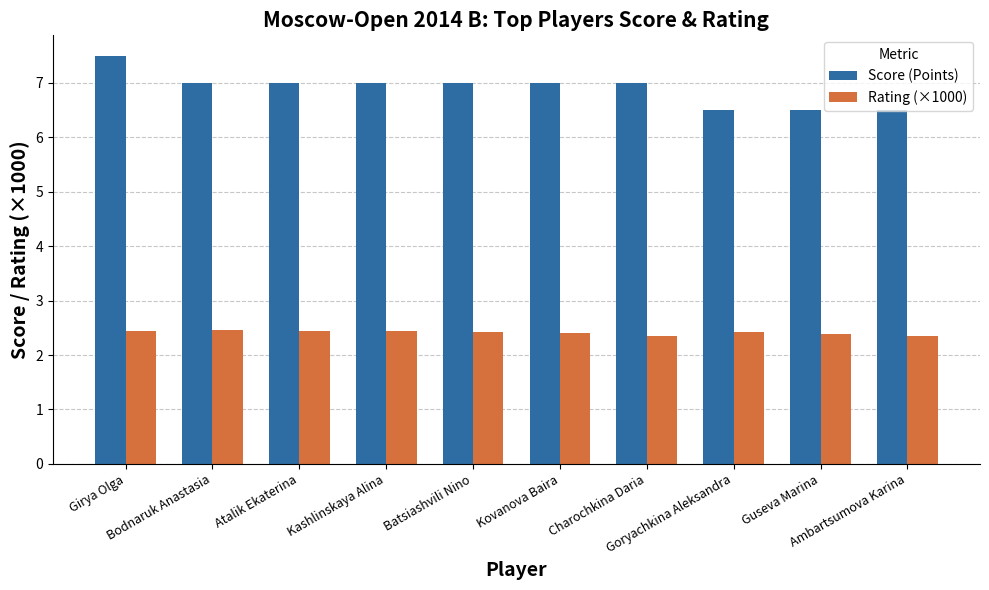

Count the number of categories in the chart.

10